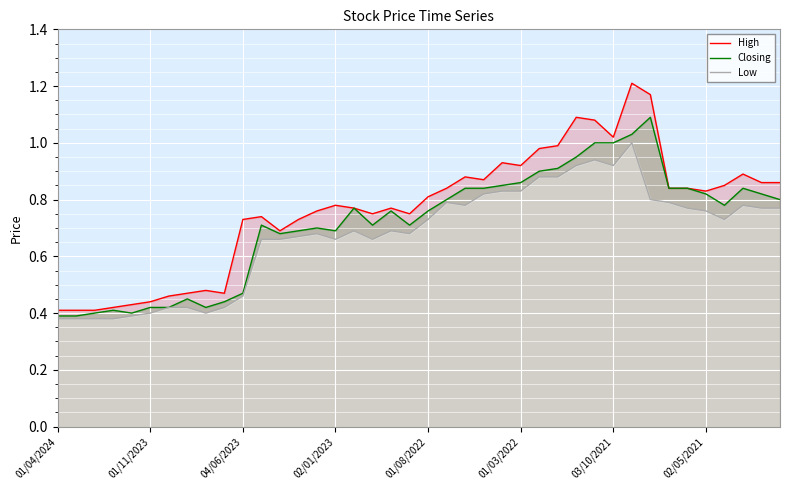

The value of High at 01/03/2022 is 0.6. True or false?

False